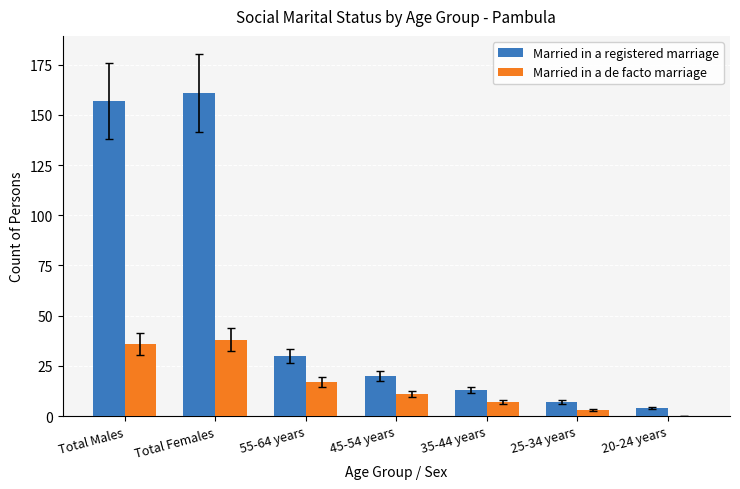

Read the Married in a registered marriage value at 55-64 years.

30